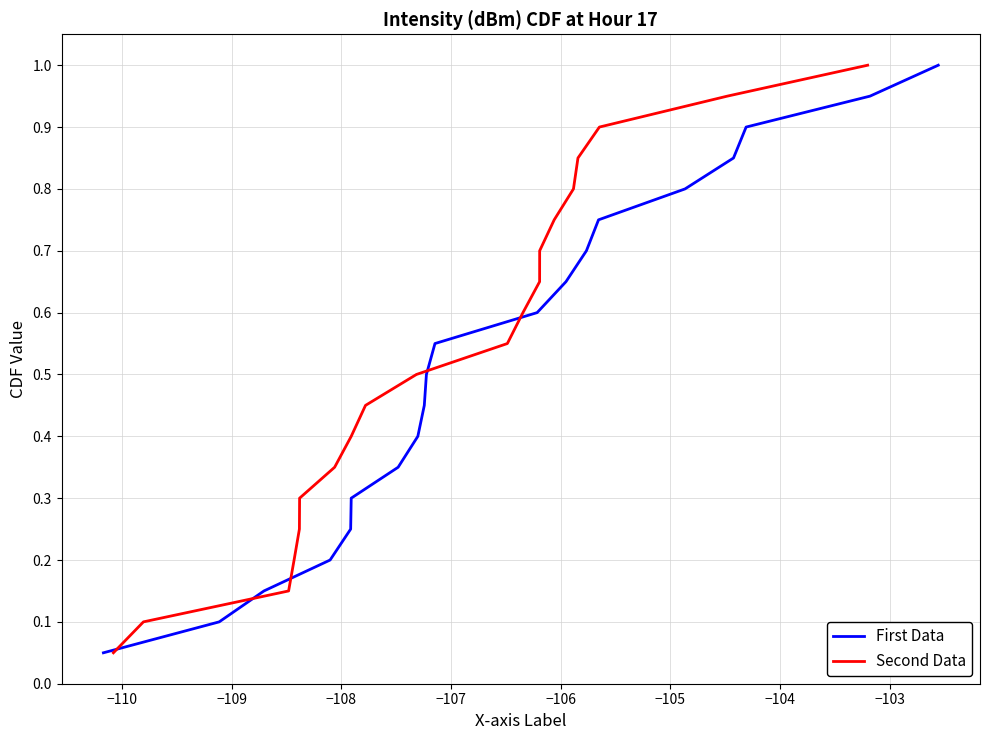

Is this an area chart (filled region under the line)?

No